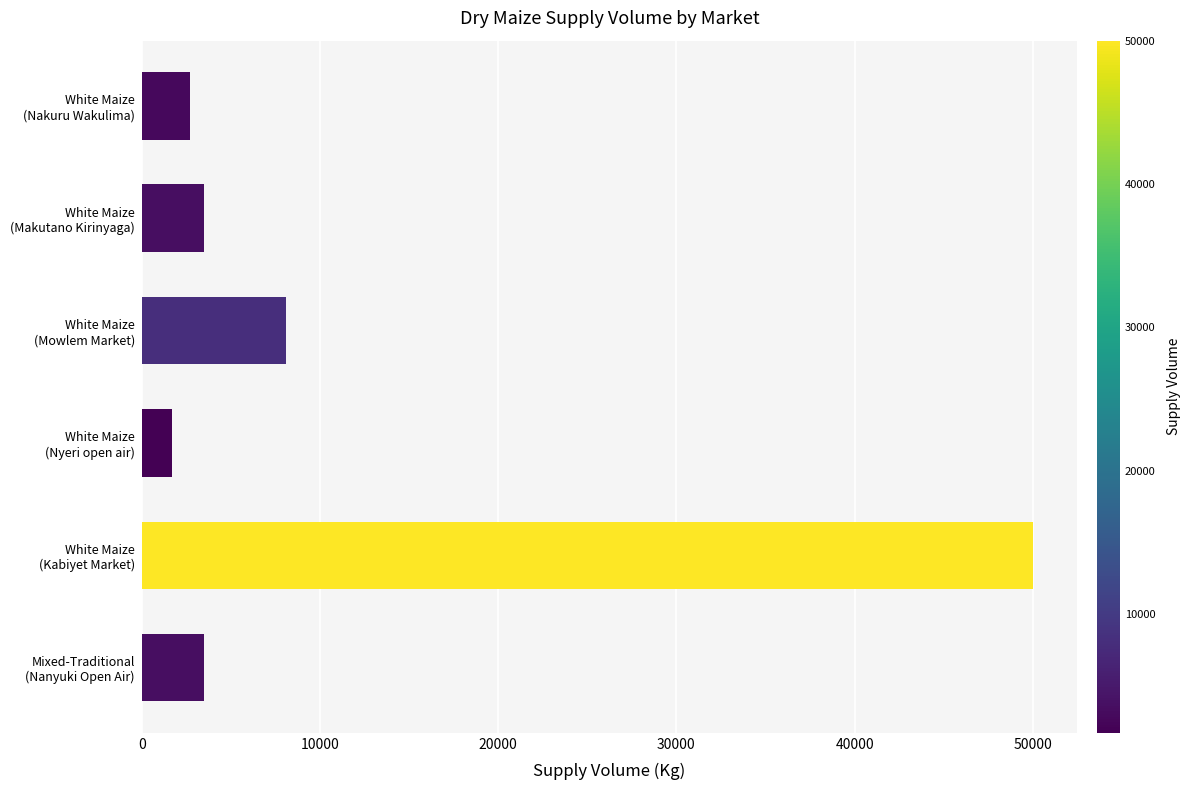

What is the minimum value shown in the chart?

1710